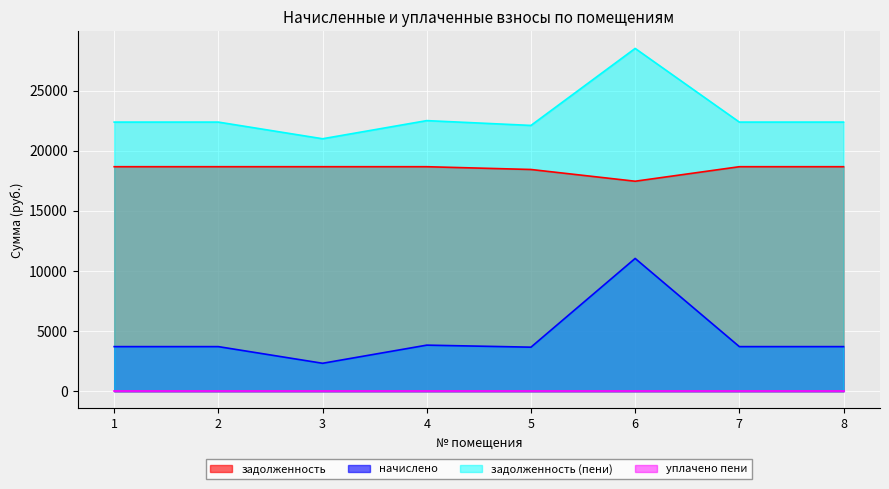

What is the total value across all series at 8?

44758.5